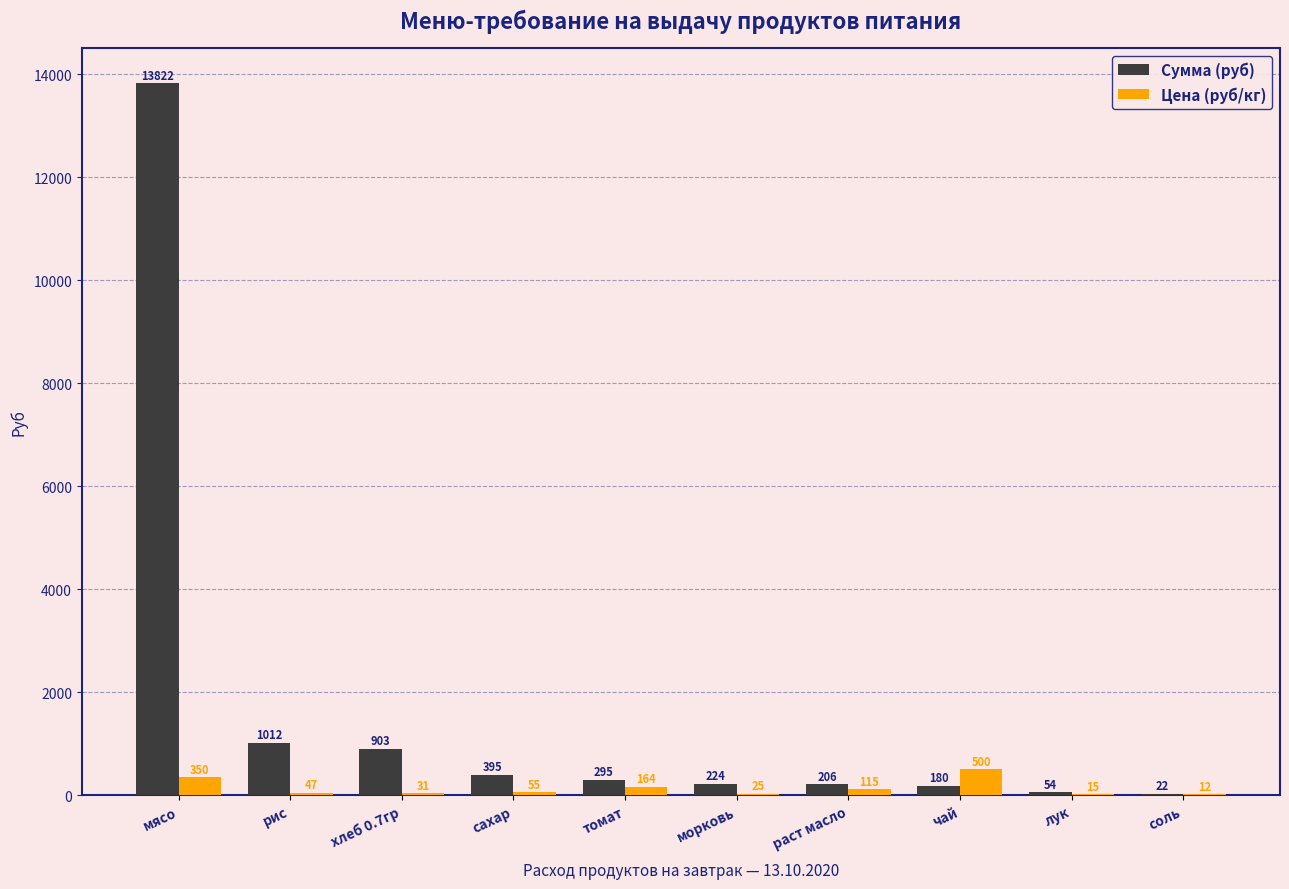

What is the highest value of the Цена (руб/кг) series?

500.0